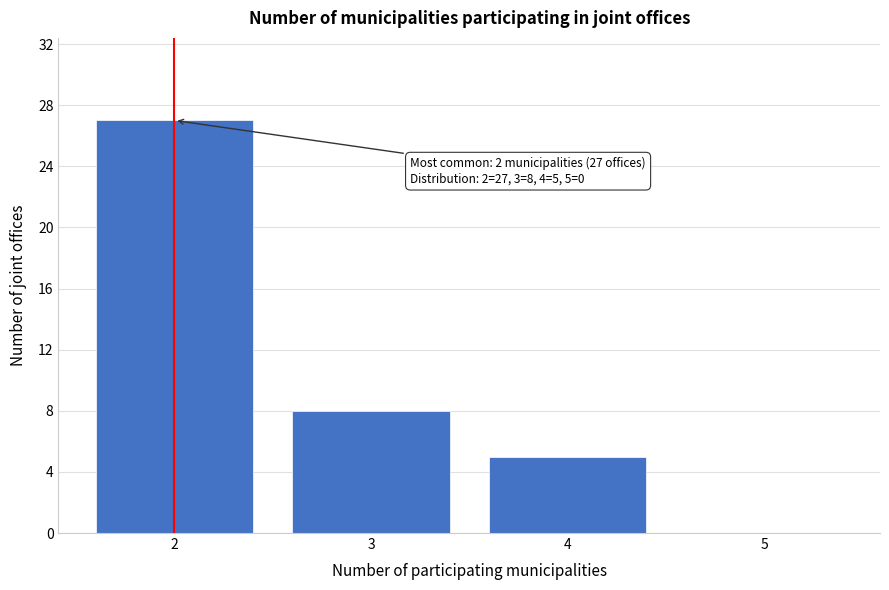

Reading left to right, what are all the values shown in this chart?

2=27	3=8	4=5	5=0